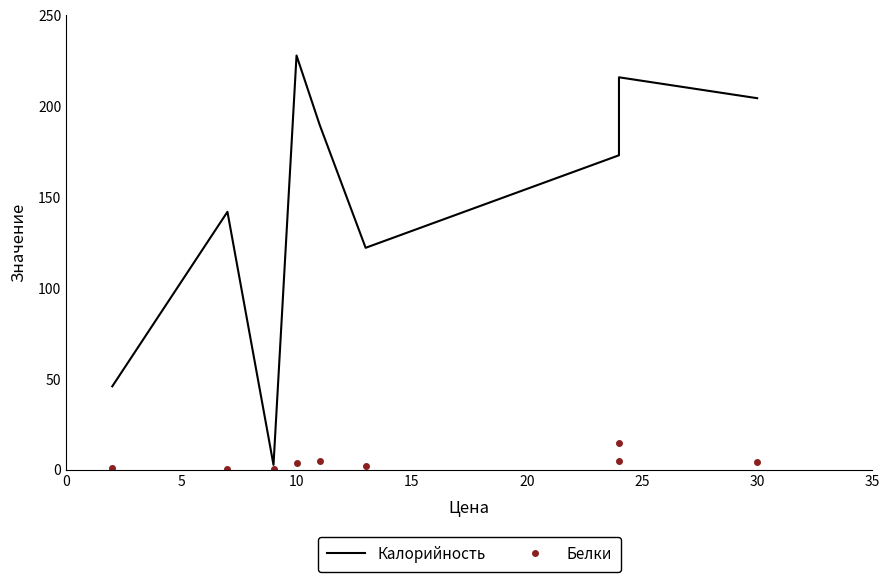

What is the average value of the Белки series?

4.1